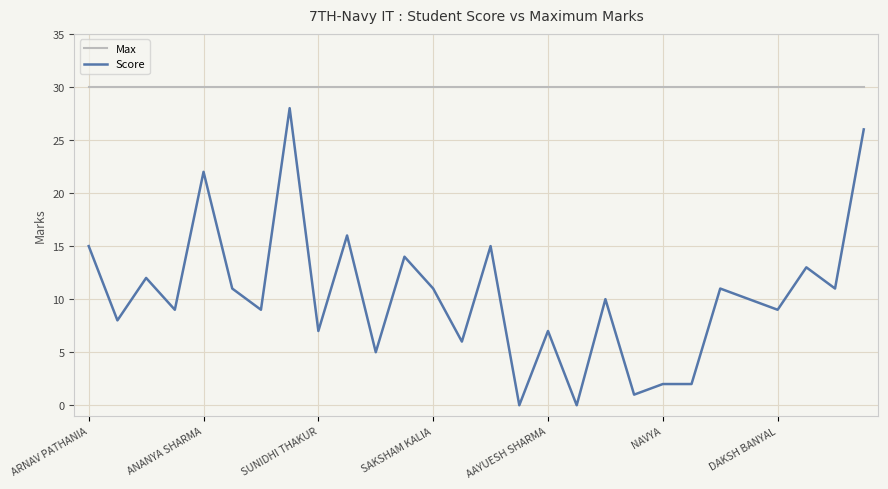

True or false: Max and Score cross at least once.

False